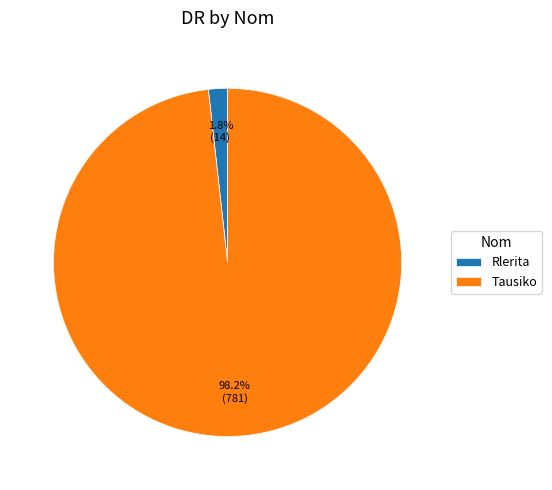

What is the total percentage of Tausiko and Rlerita?

100.0%